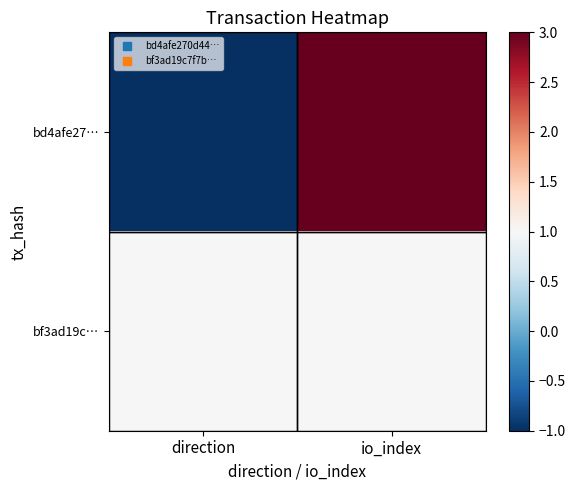

What is the smallest value displayed?

-1